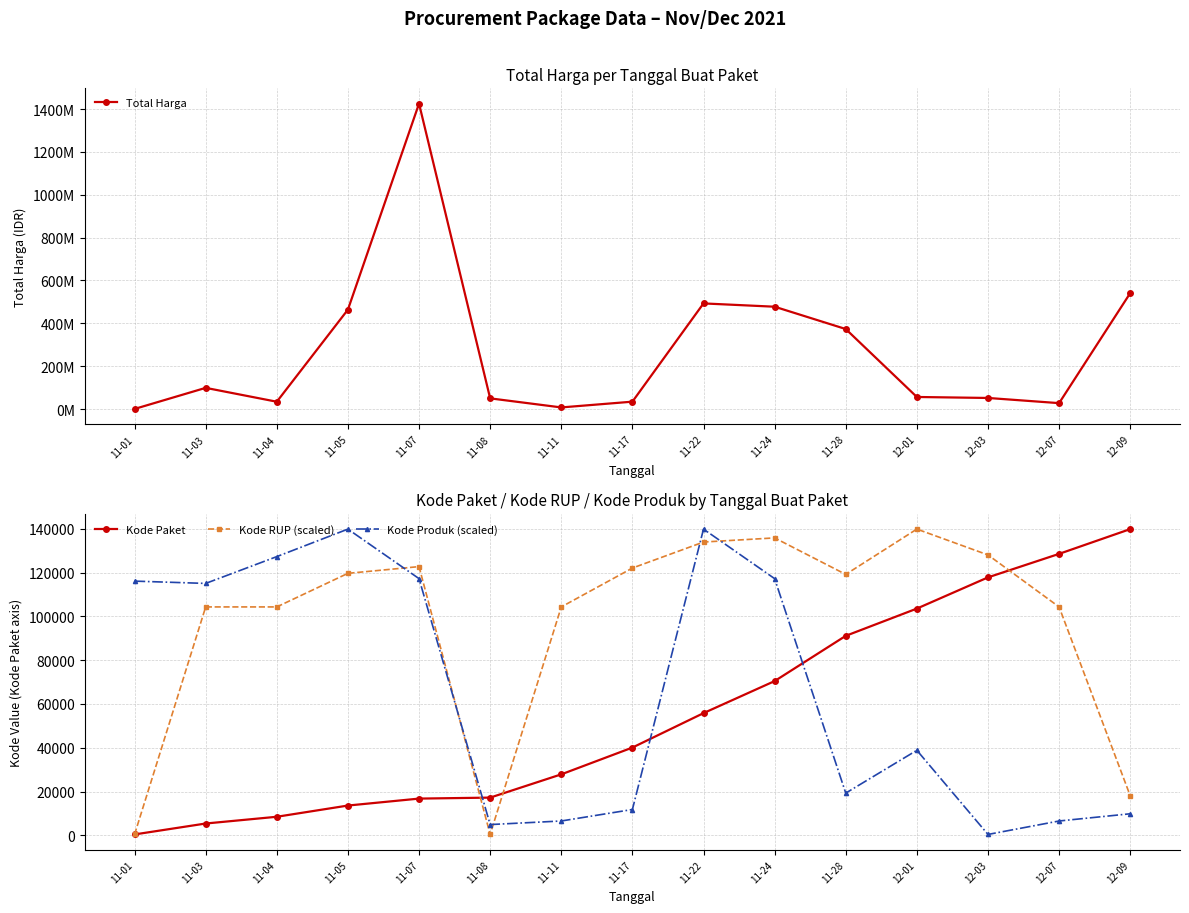

What position from the right is 11-08?

10